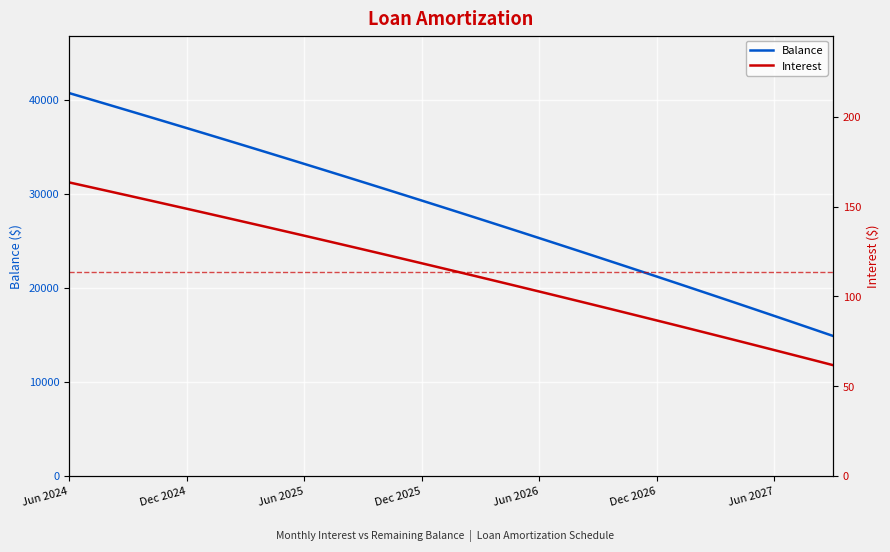

List the series in order of their peak value, highest first.

Balance, Interest